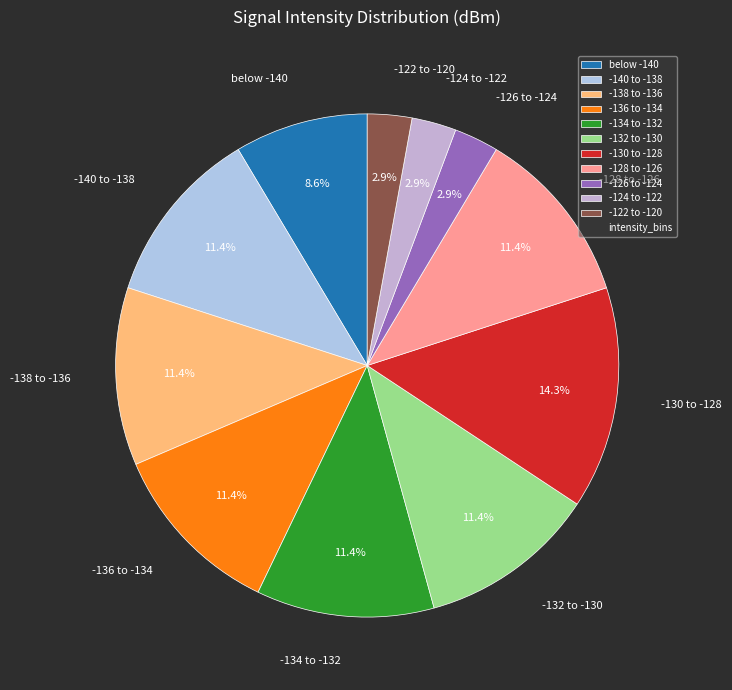

To the nearest percent, what is the difference between the largest and smallest slice percentages?

11%